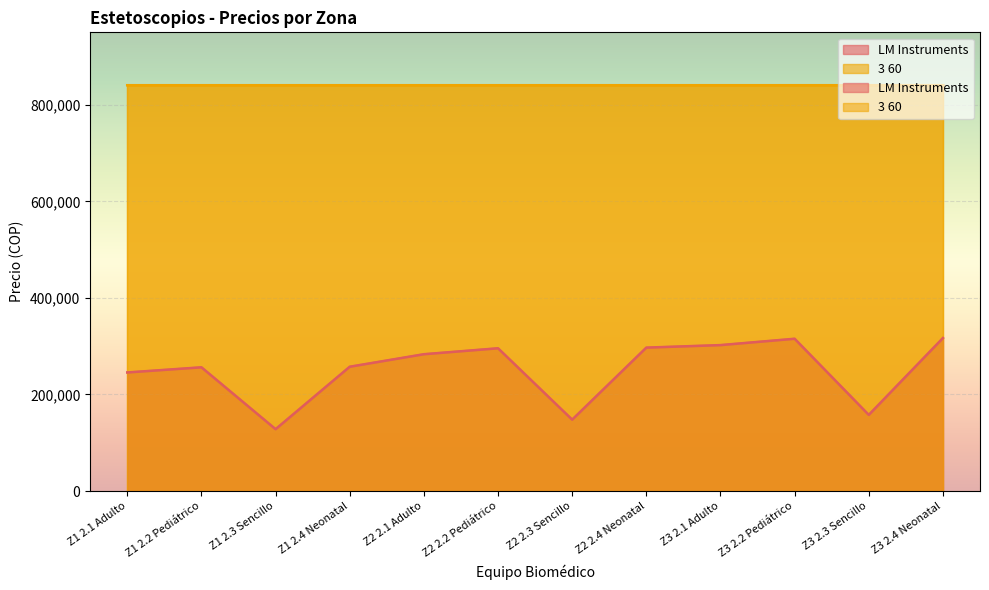

What is the ratio of the value at Z3 2.3 Sencillo to the value at Z2 2.4 Neonatal?

0.5